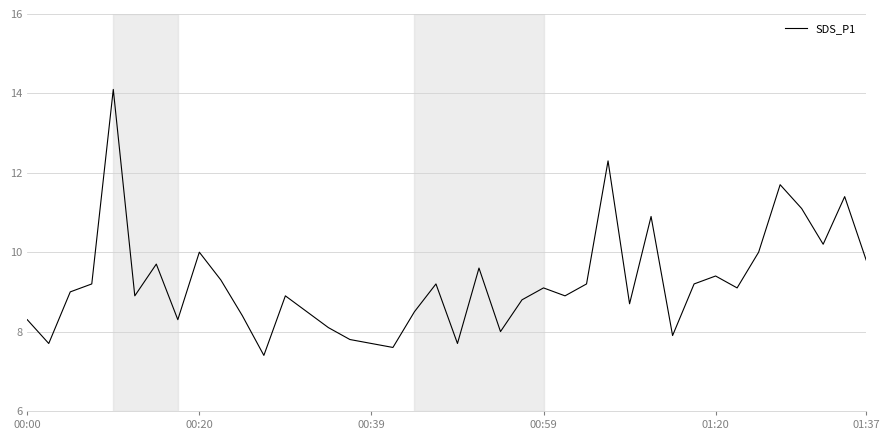

What is the minimum value shown in the chart?

7.4